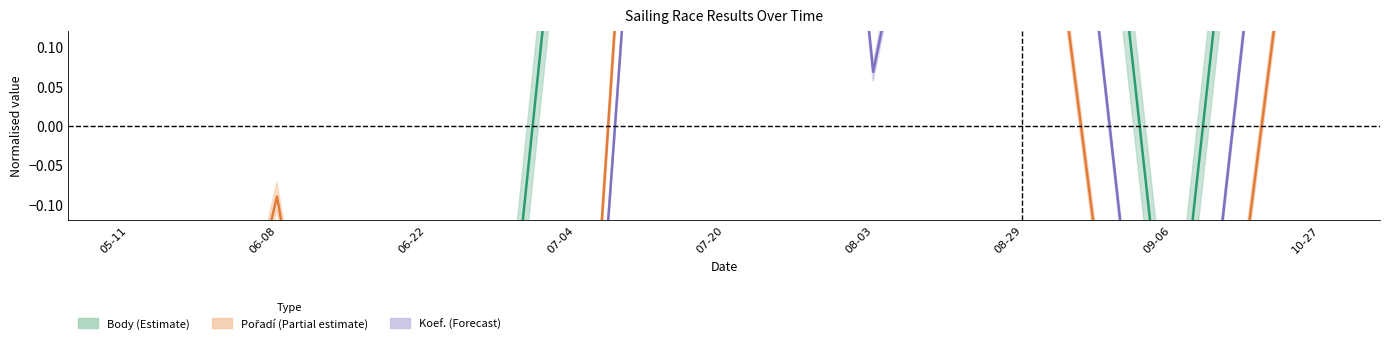

Where do Pořadí and Body first cross each other?

05-11 and 06-08